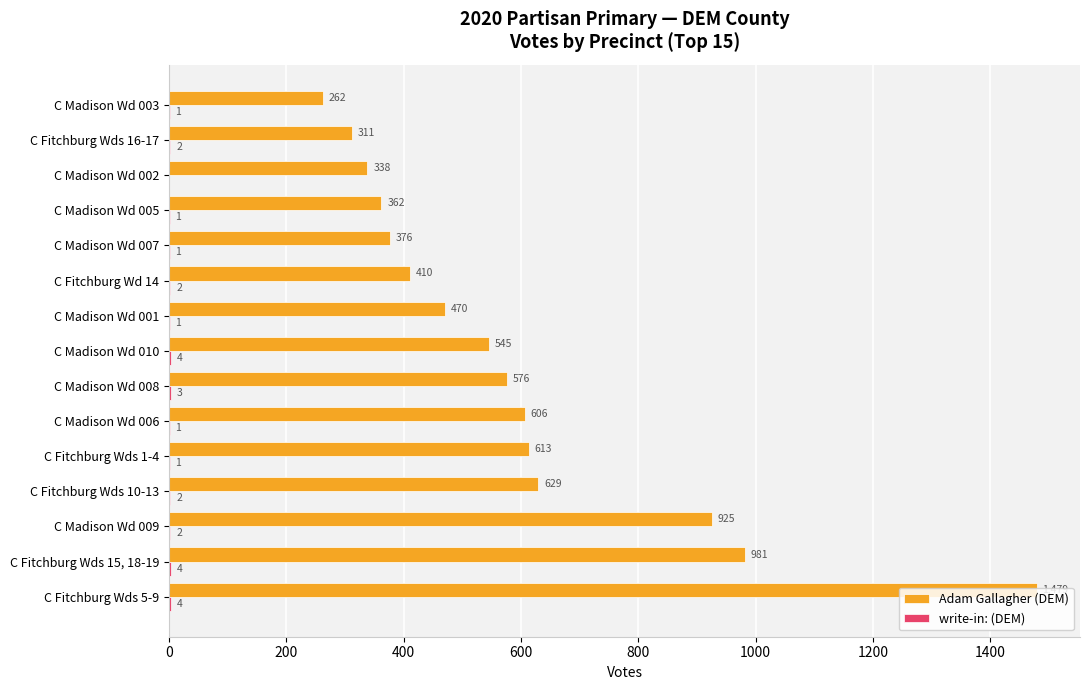

At which category is the sum across all series the highest?

C Fitchburg Wds 5-9